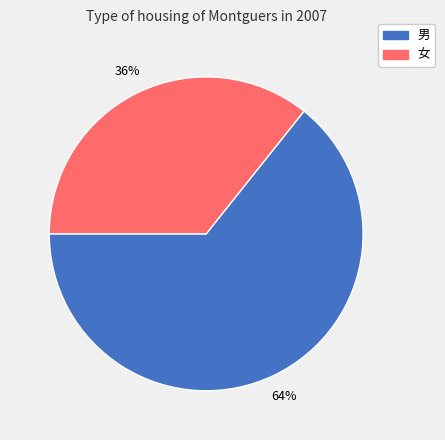

Which category has the smallest portion of the pie?

女